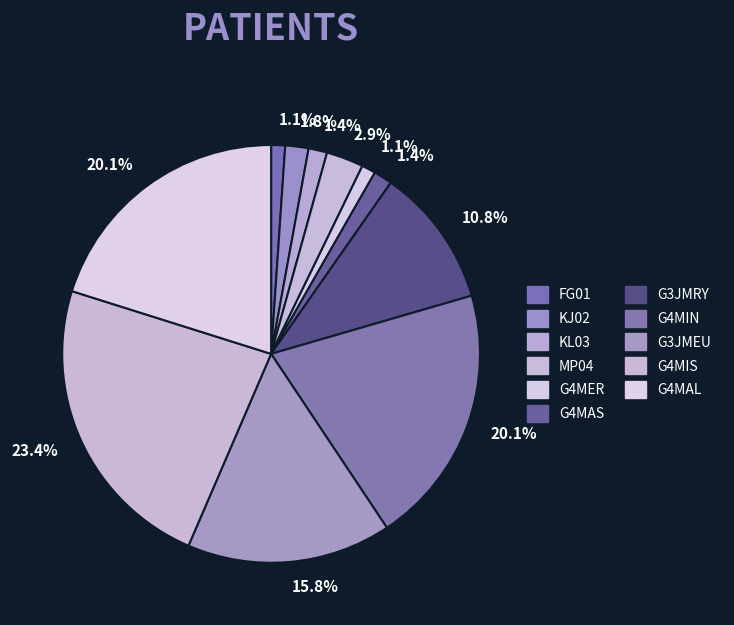

True or false: FG01 accounts for 1% of the total.

True